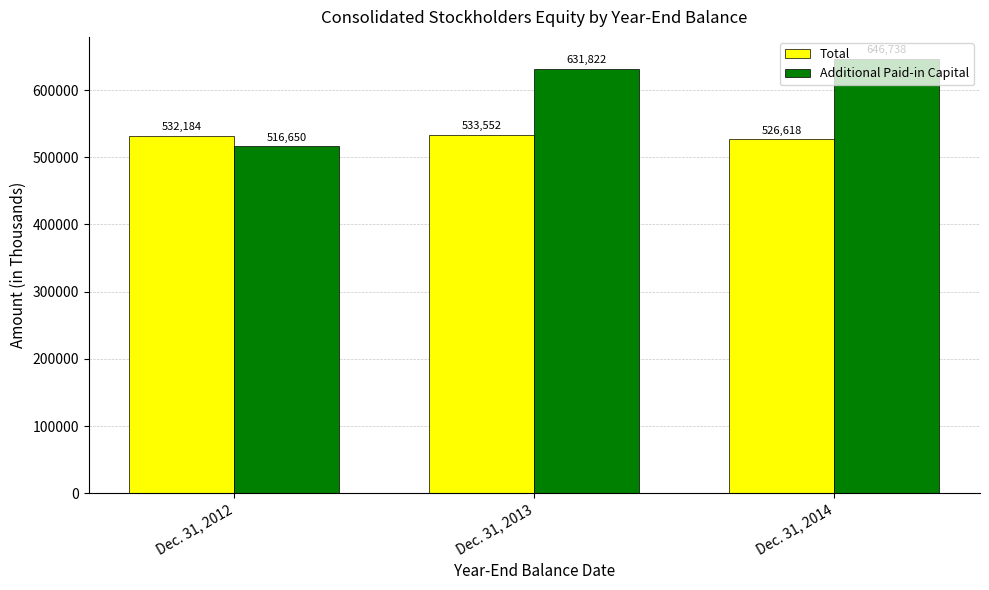

What value does the Total series have at Dec. 31, 2012, to the nearest 10?

532180